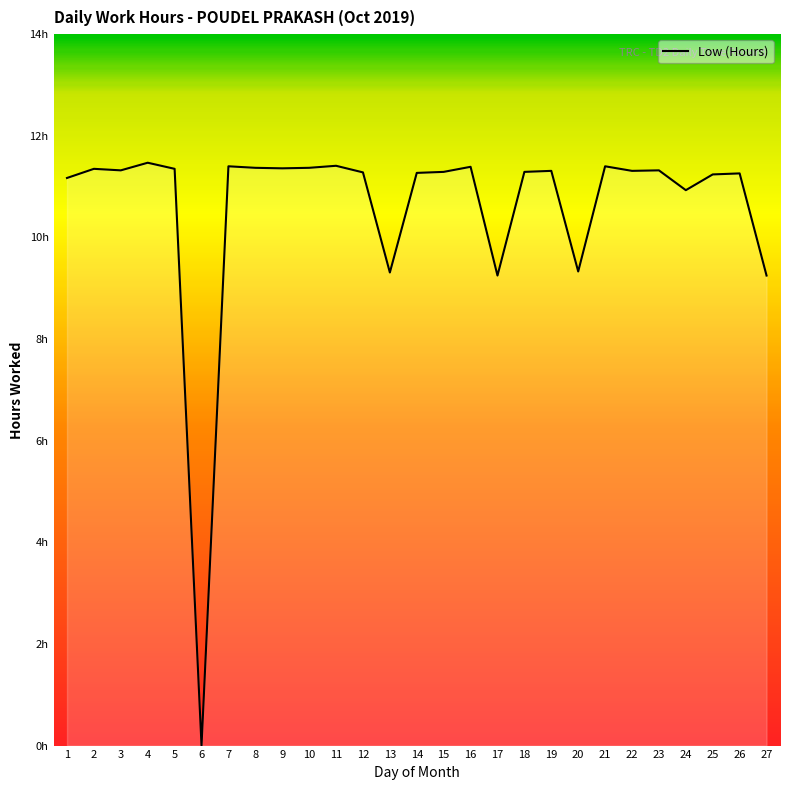

Reading left to right, what are all the values shown in this chart?

1=11.2	2=11.3	3=11.3	4=11.5	5=11.3	6=0.0	7=11.4	8=11.4	9=11.4	10=11.4	11=11.4	12=11.3	13=9.3	14=11.3	15=11.3	16=11.4	17=9.2	18=11.3	19=11.3	20=9.3	21=11.4	22=11.3	23=11.3	24=10.9	25=11.2	26=11.3	27=9.2